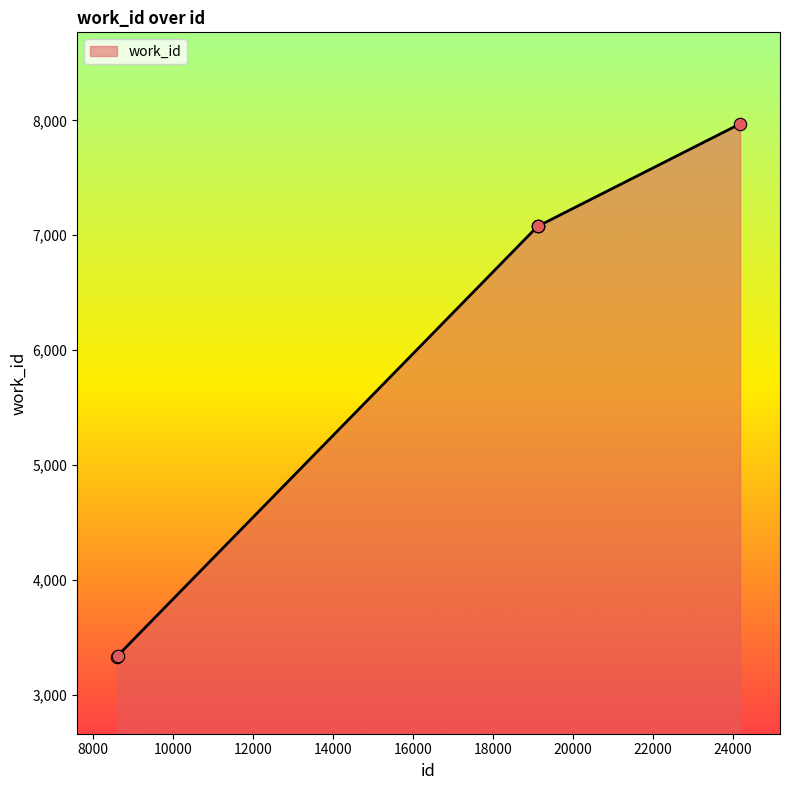

What is the greatest value displayed?

7969